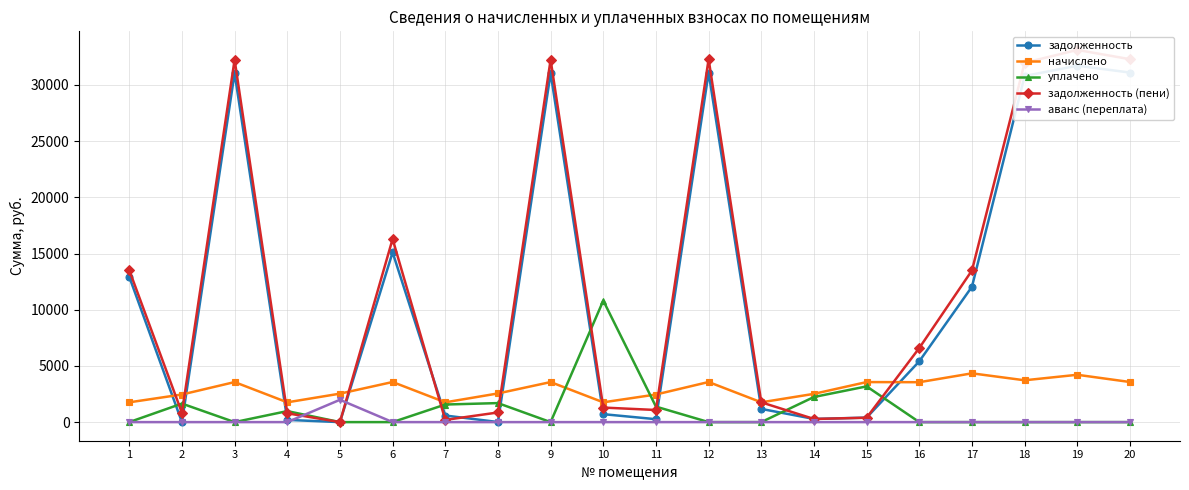

Between which two adjacent categories do уплачено and аванс (переплата) first intersect?

4 and 5